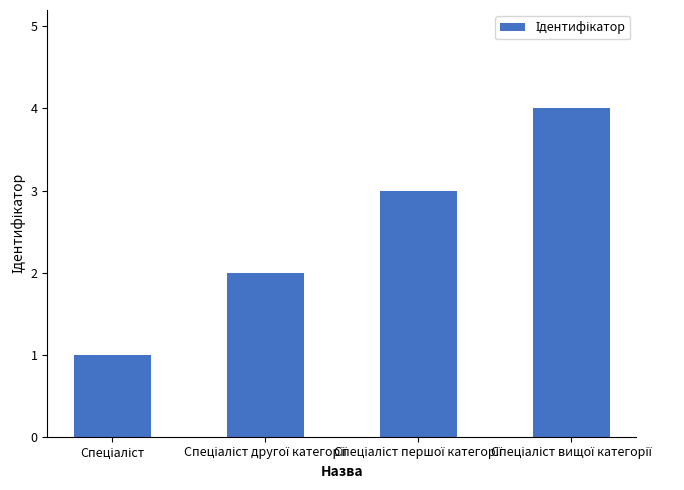

Are the bars horizontal?

No